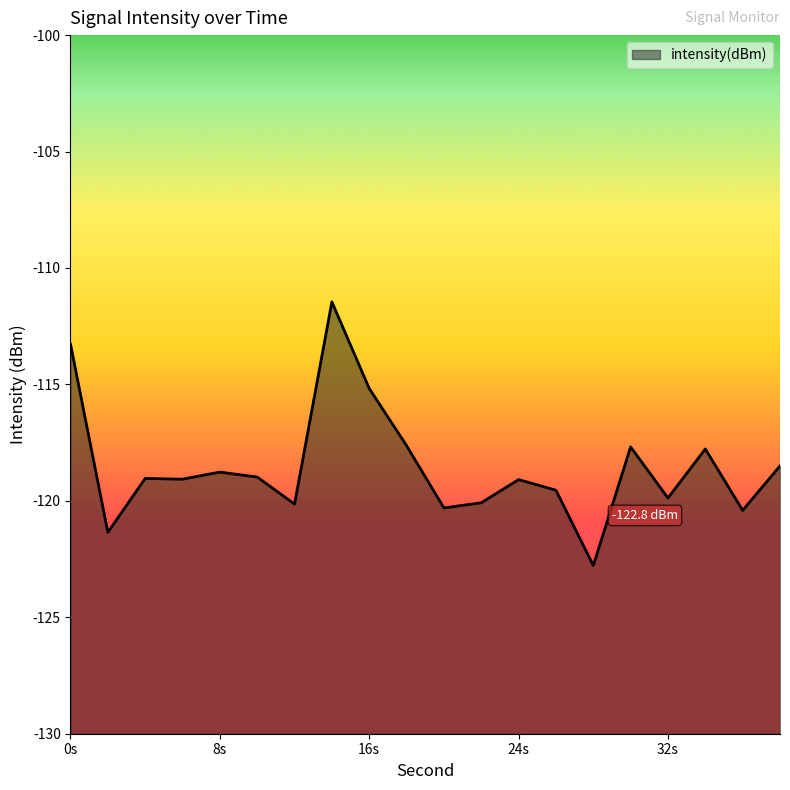

What is the maximum value shown in the chart?

-111.5